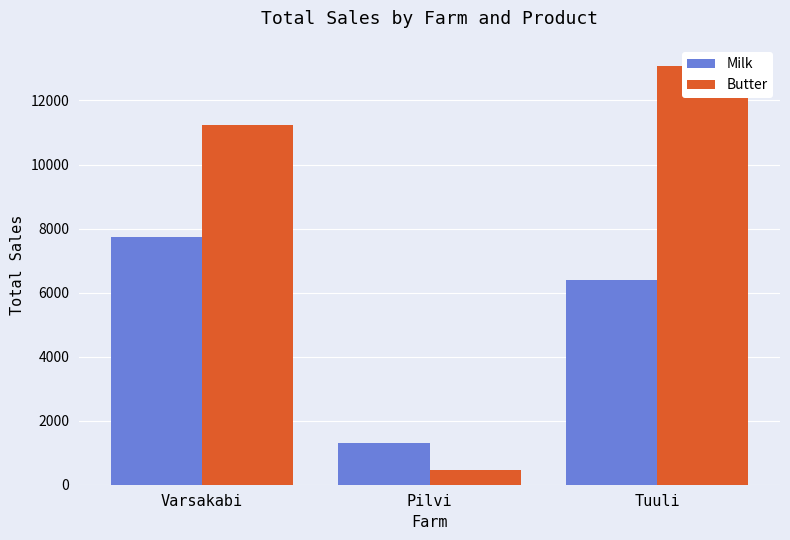

Where is Butter nearest to the value 6772?

Varsakabi